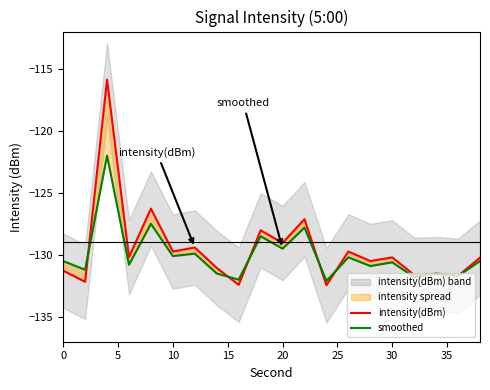

Is it true that intensity(dBm) equals -227.0 at 11?

False